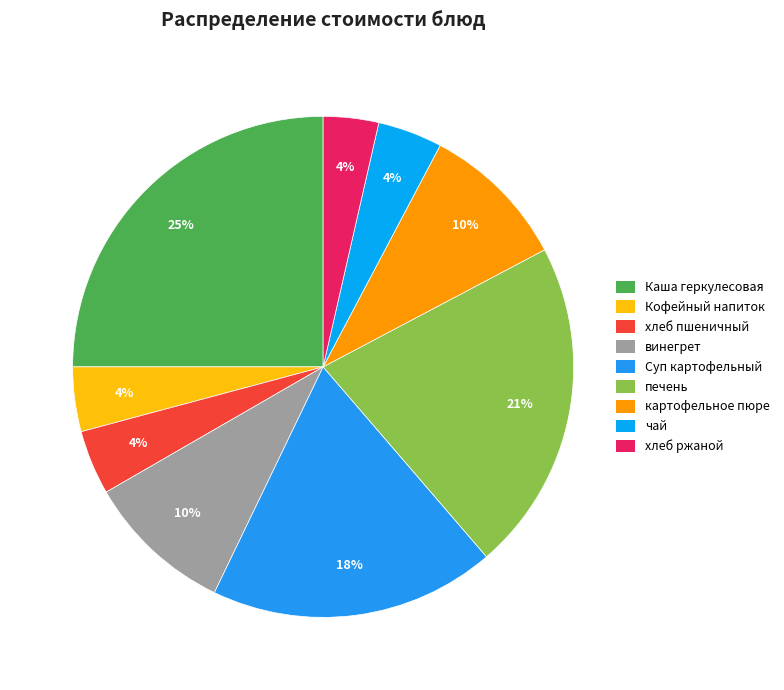

How many slices are in this pie chart?

9